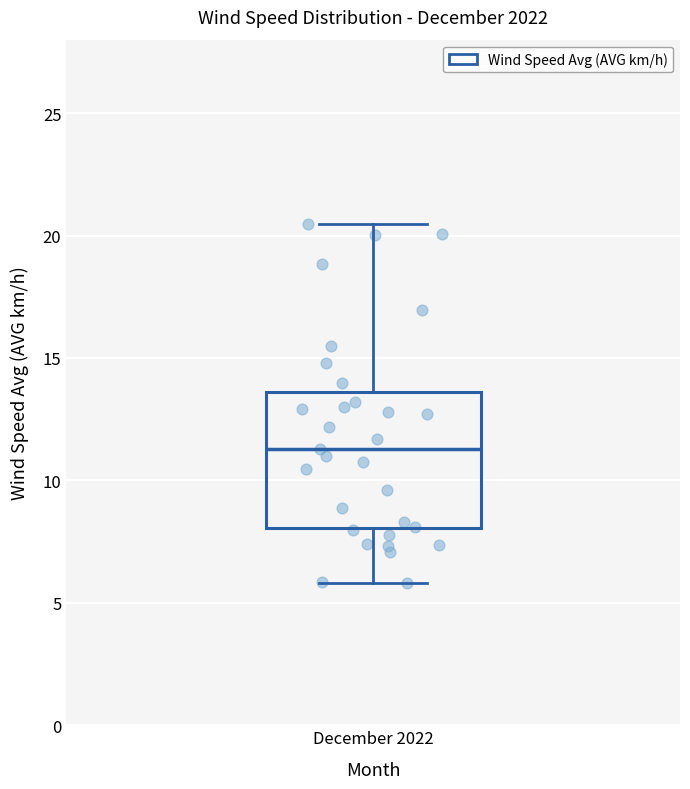

Where does the upper whisker of the box for December 2022 end on the y-axis? The values are not printed on the chart, so give them approximately, as read against the axis.

20.5